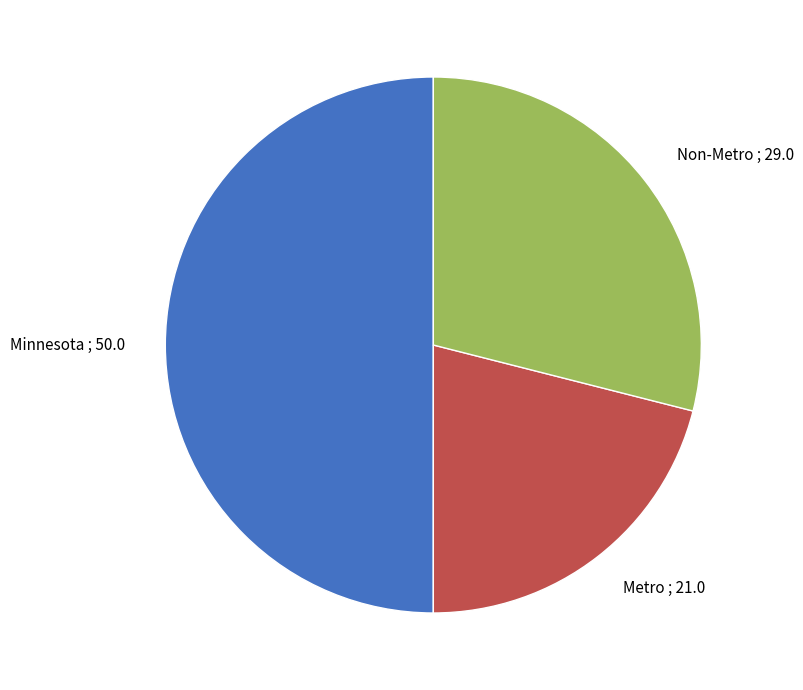

Is Non-Metro ; 29.0 the majority of the pie?

No